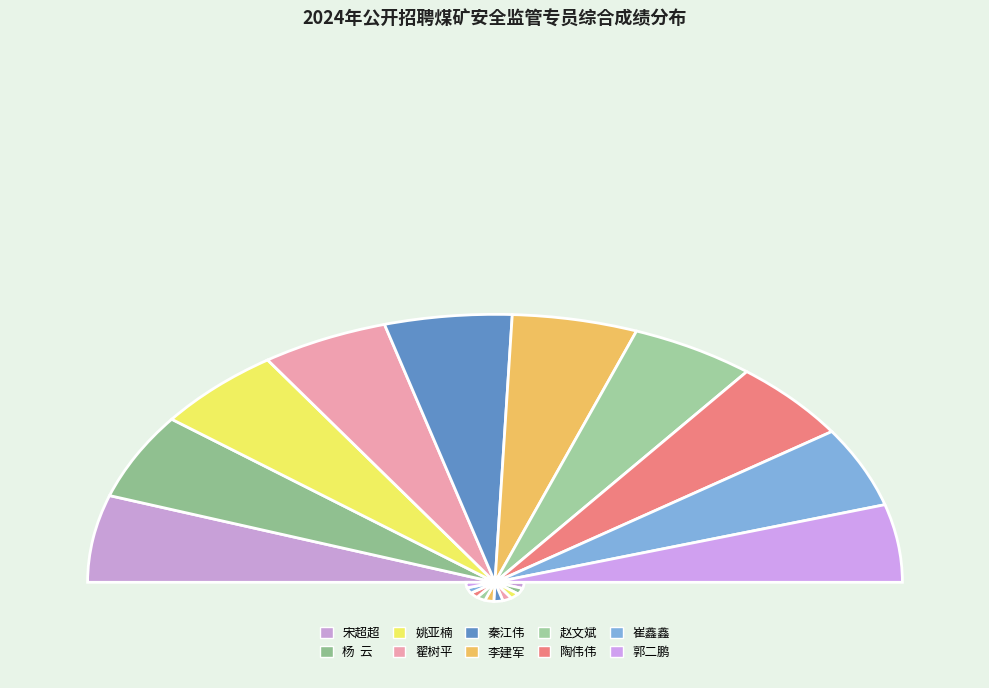

Between 宋超超 and 陶伟伟, which is larger?

宋超超